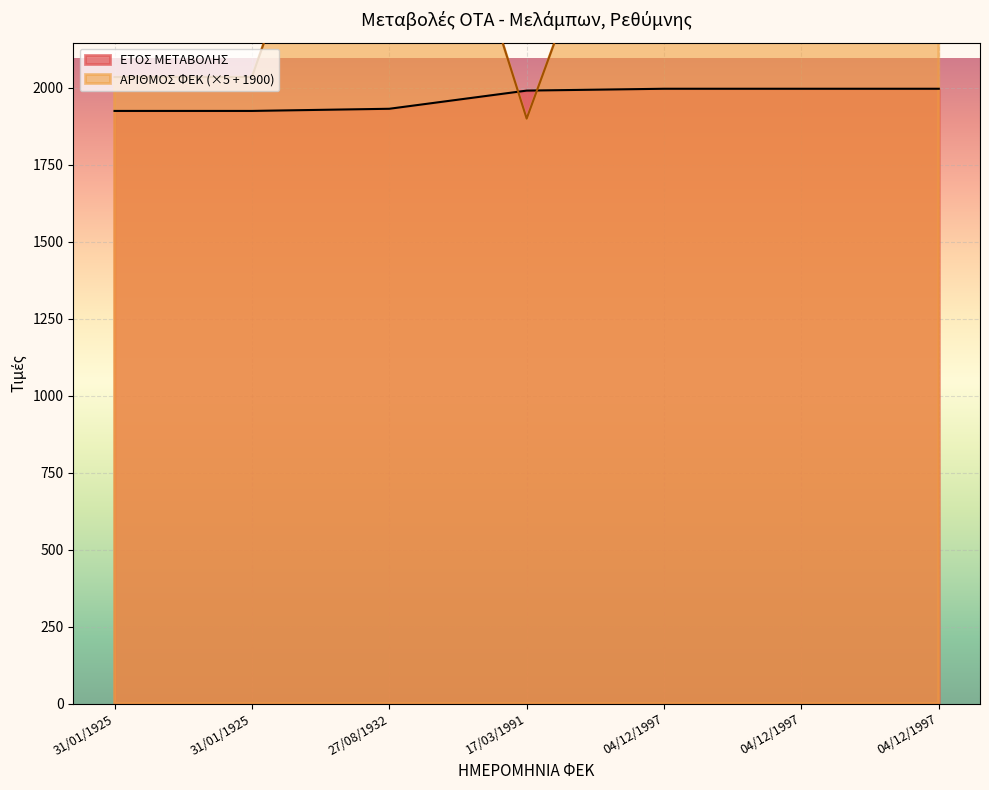

What is the total value across all series at 04/12/1997?

5117